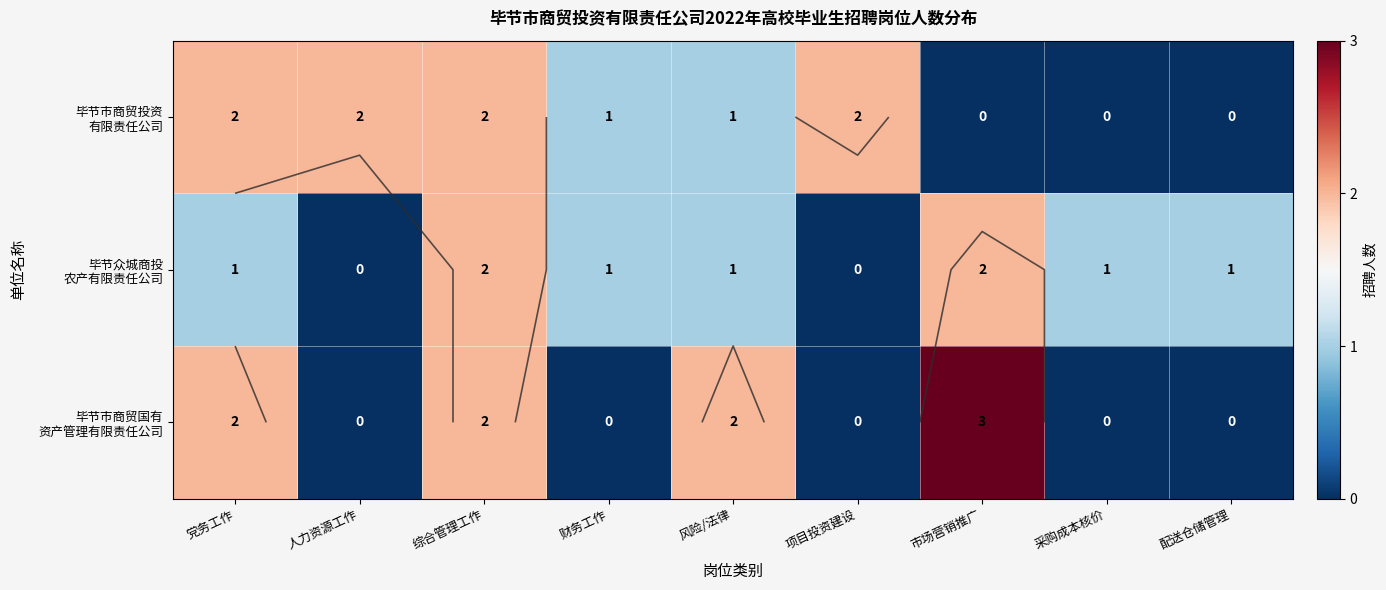

What is the greatest value displayed?

3